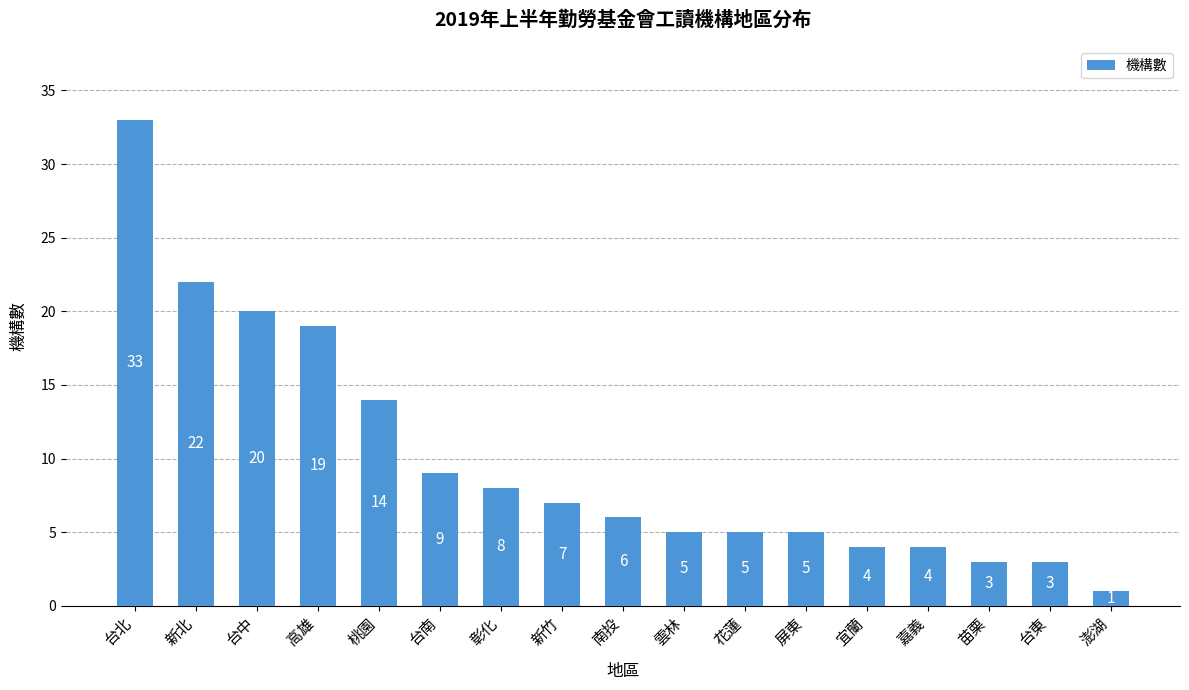

True or false: the data shows 4 at 嘉義.

True